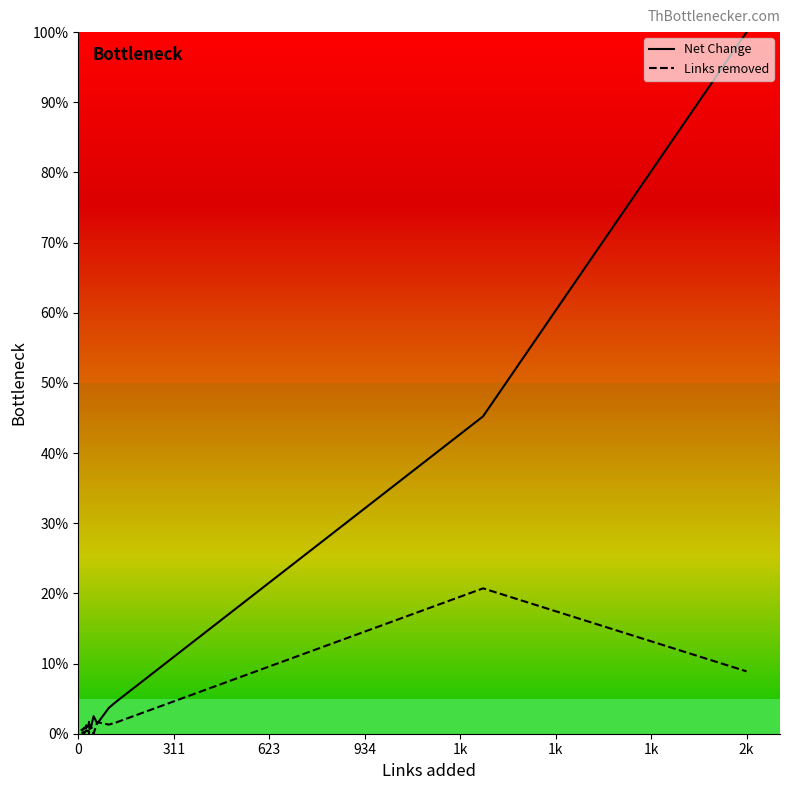

How many data points does each series have?

20